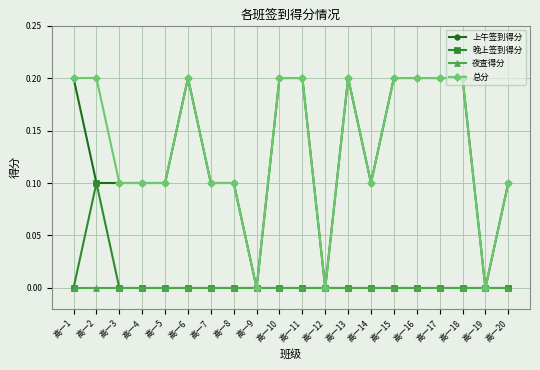

The value of 晚上签到得分 at 高一3 is 0.0. True or false?

True